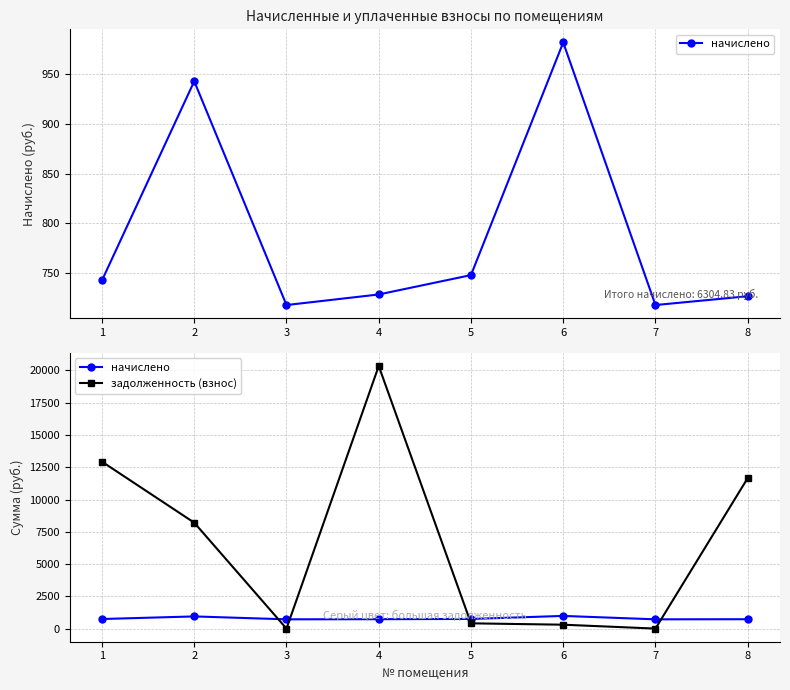

The value of задолженность (взнос) at 5 is 408.3. True or false?

True